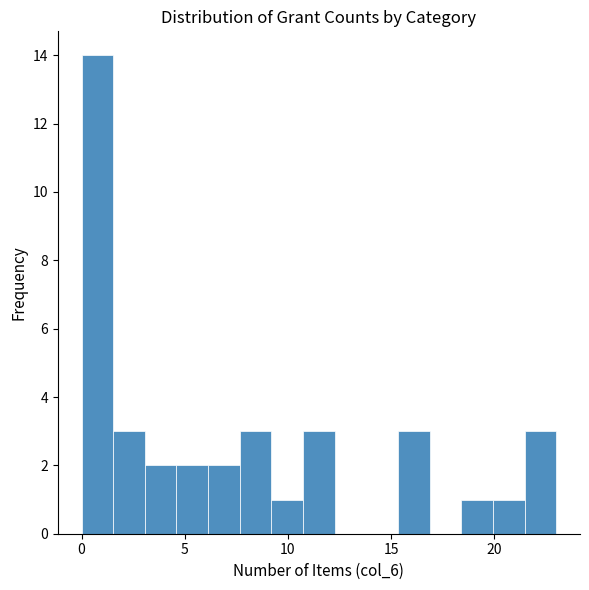

Around what value on the x-axis is the tallest bar? Give the approximate position of its centre, as read against the axis.

1.0